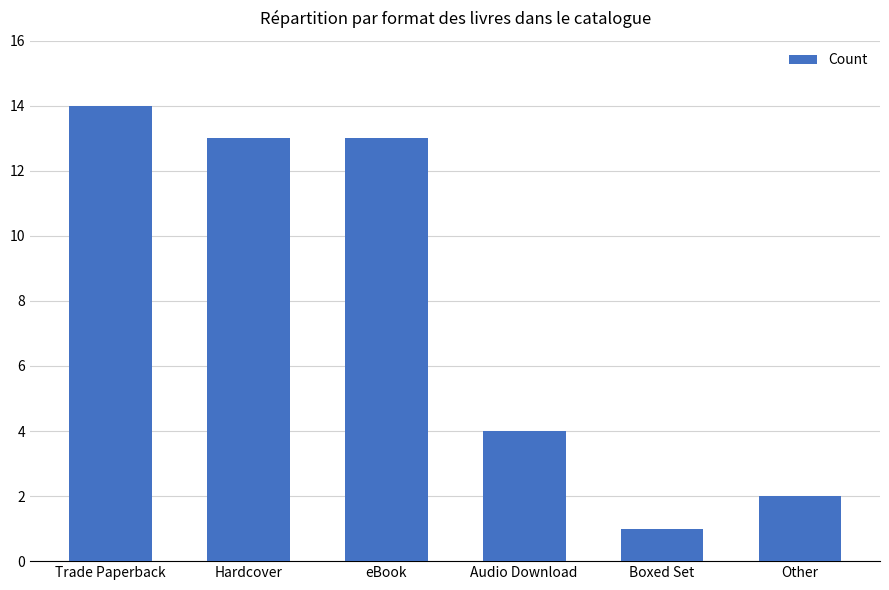

How many values are below 13?

3